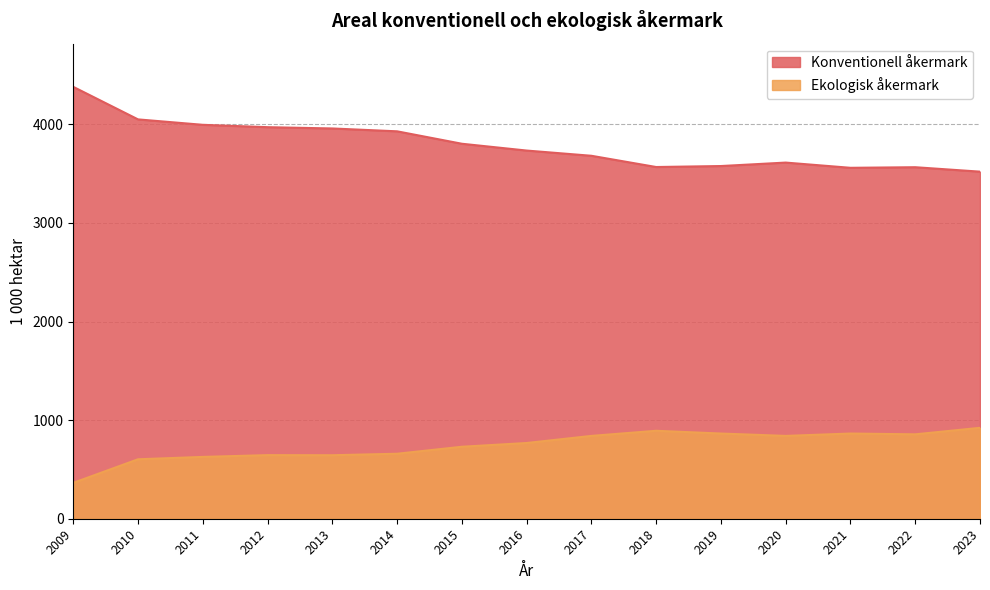

Reading right to left, transcribe all the data shown in this chart.

Konventionell åkermark: 2023=3520	2022=3565	2021=3559	2020=3612	2019=3577	2018=3567	2017=3681	2016=3734	2015=3803	2014=3929	2013=3958	2012=3971	2011=3995	2010=4050	2009=4380
Ekologisk åkermark: 2023=922	2022=856	2021=864	2020=840	2019=864	2018=892	2017=840	2016=768	2015=730	2014=659	2013=644	2012=645	2011=627	2010=603	2009=364